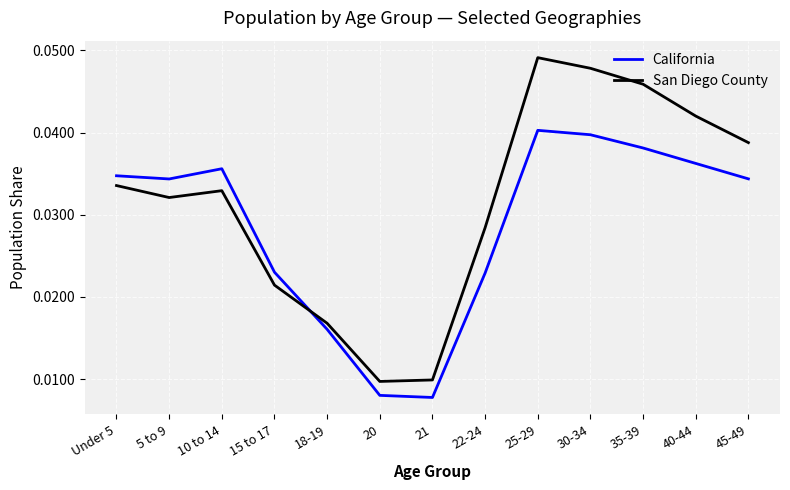

Which series ends up on top after the final intersection of California and San Diego County?

San Diego County